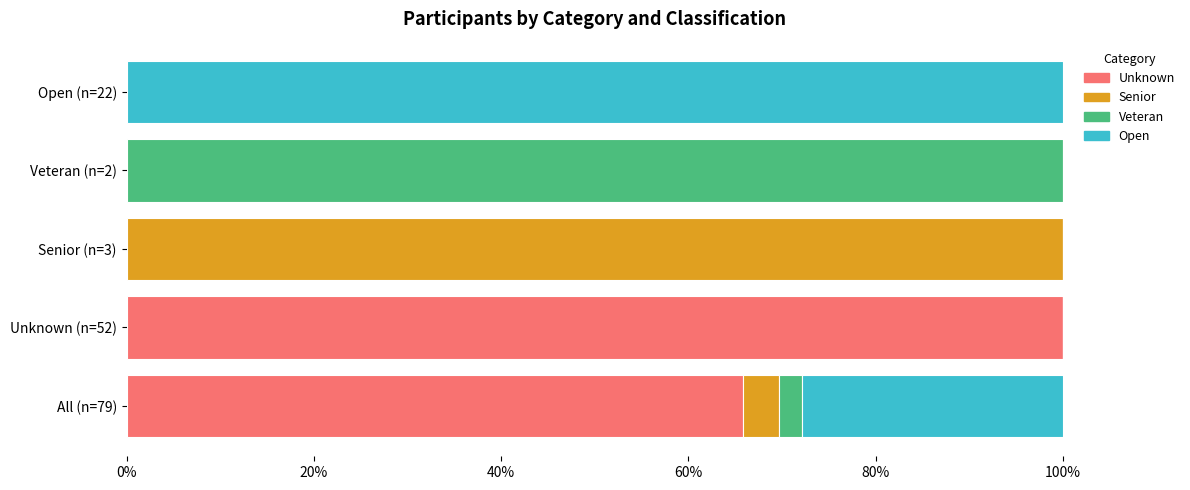

Which series changed the most between Unknown and Veteran?

Unknown